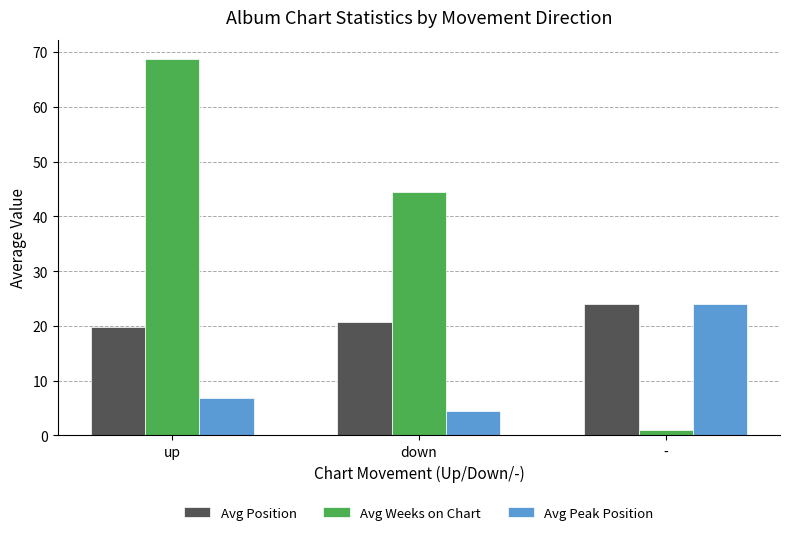

Where does the Avg Peak Position series first go above 6?

up